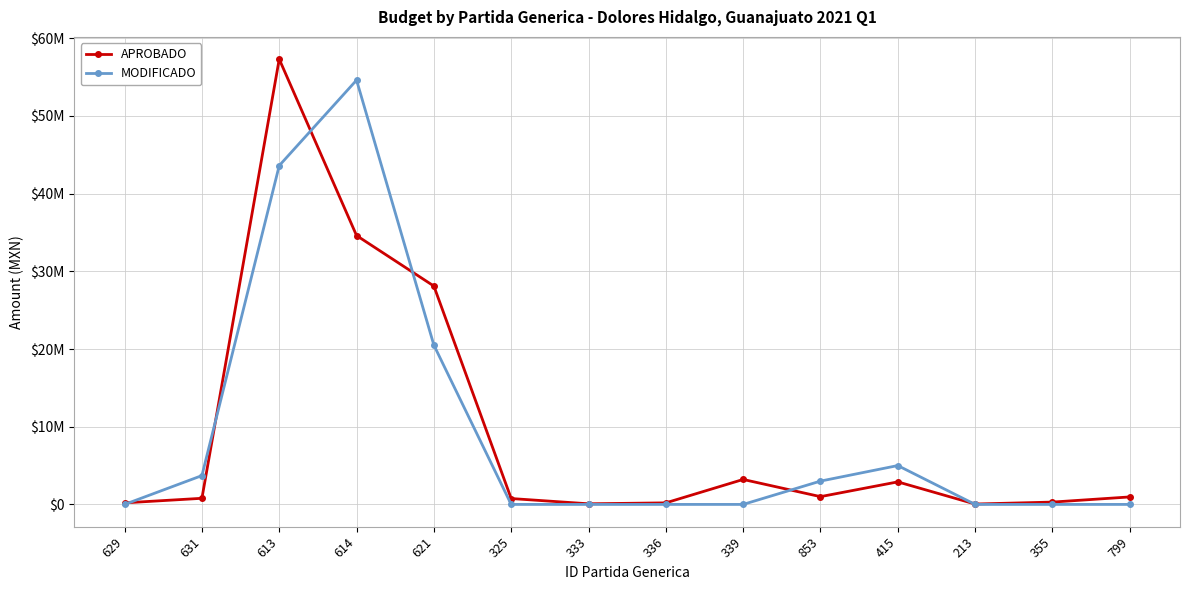

What is the approximate value of MODIFICADO at 621?

20500000.0